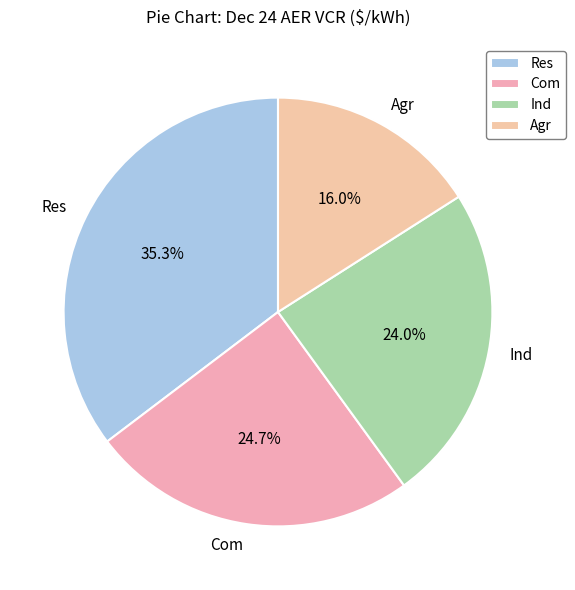

Which has a higher value, Agr or Com?

Com